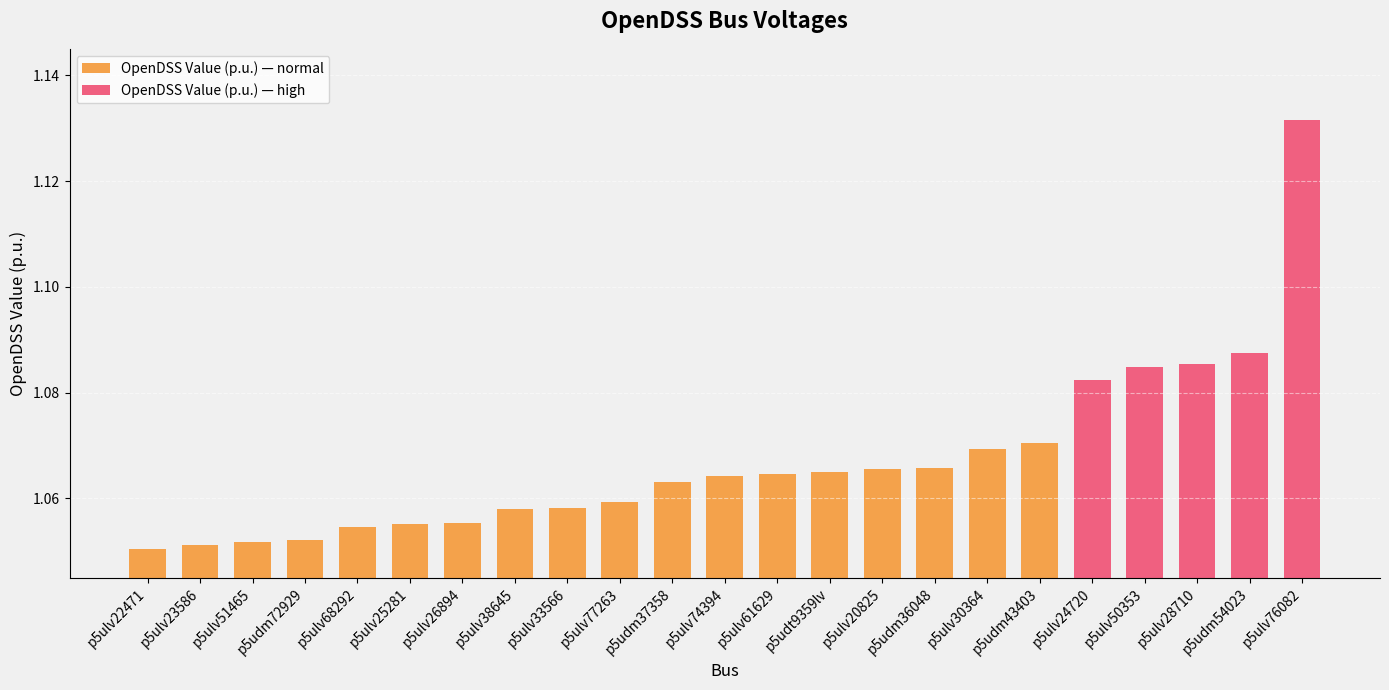

Where is the data nearest to the value 1?

p5ulv22471